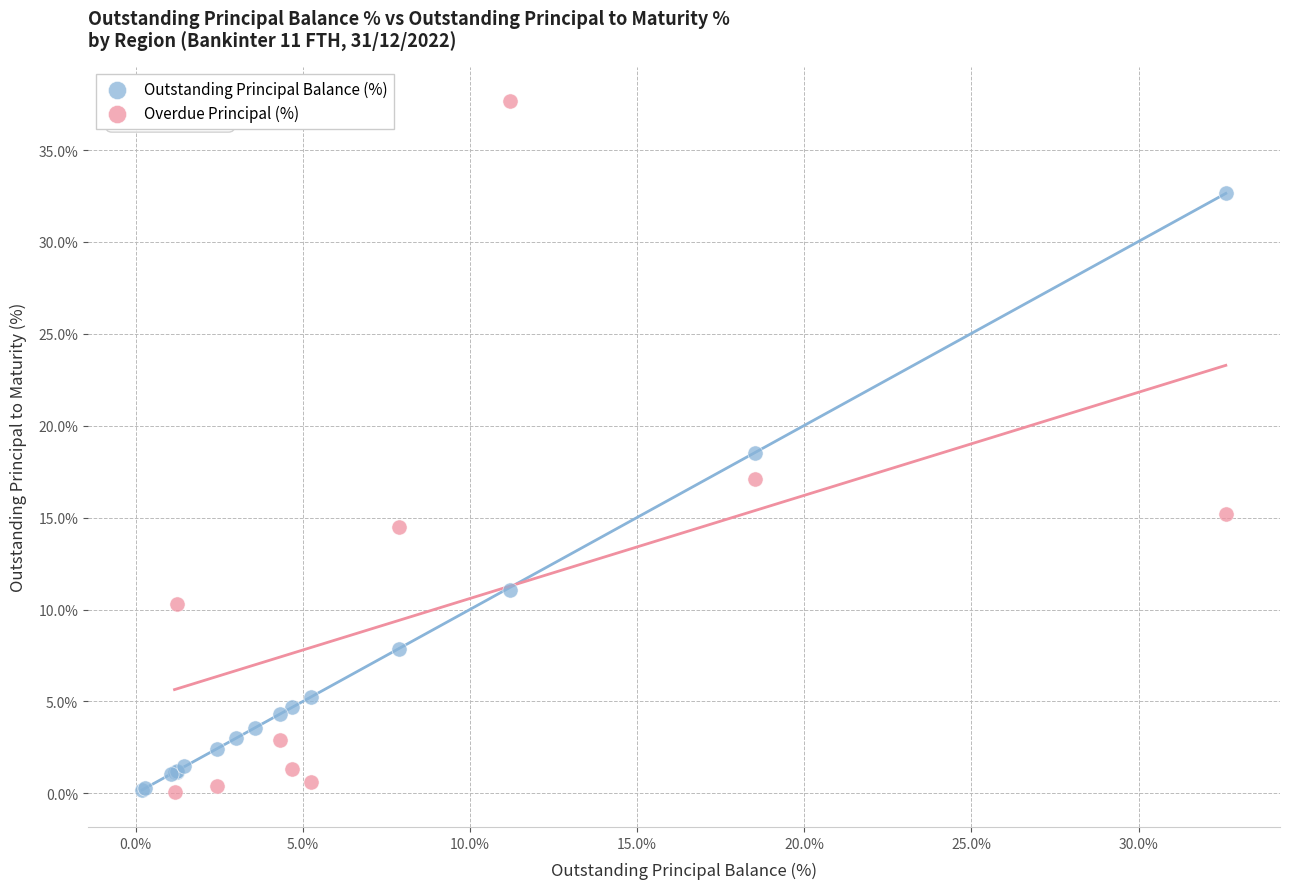

Which series contains the highest Y value?

Overdue Principal (%)